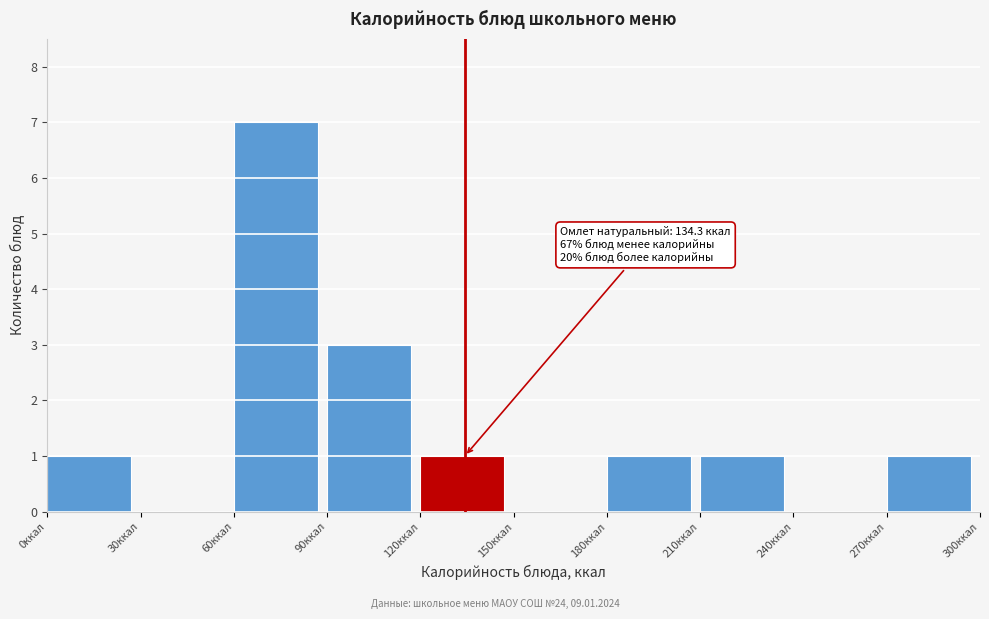

Which range on the x-axis has the tallest bar?

60 to 90